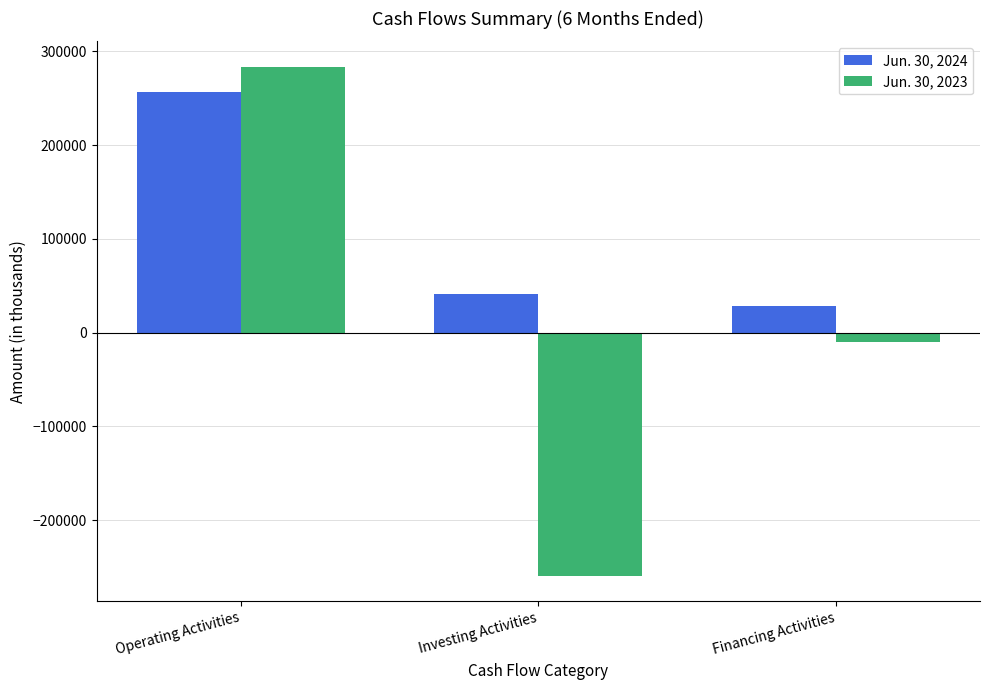

Between Operating Activities and Investing Activities, which series saw the biggest shift?

Jun. 30, 2023